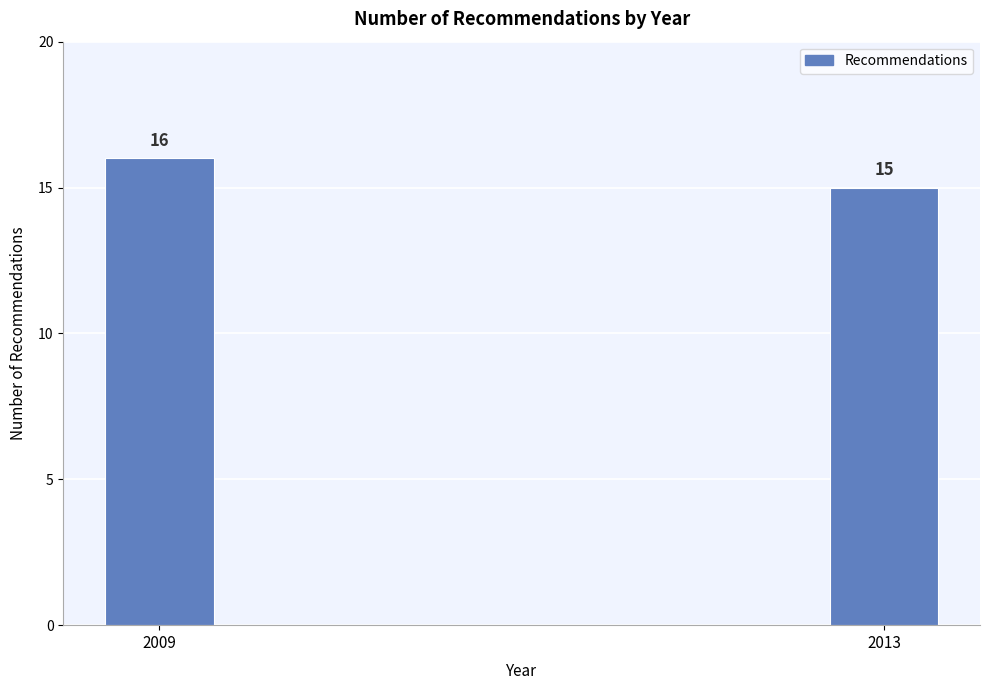

Reading left to right, transcribe all the data shown in this chart.

16	15